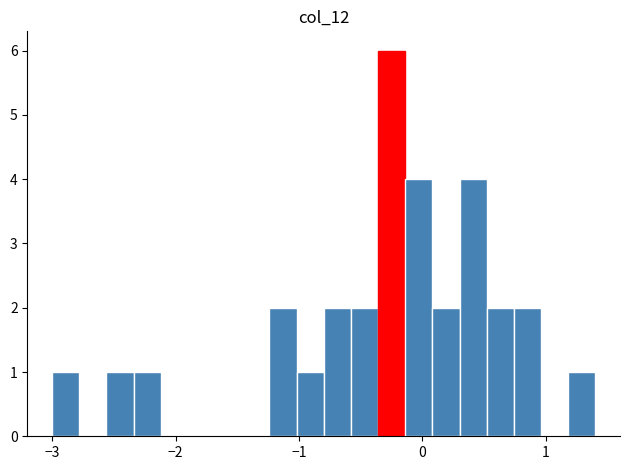

Read against the x-axis, roughly where is the centre of the tallest bar?

-0.2